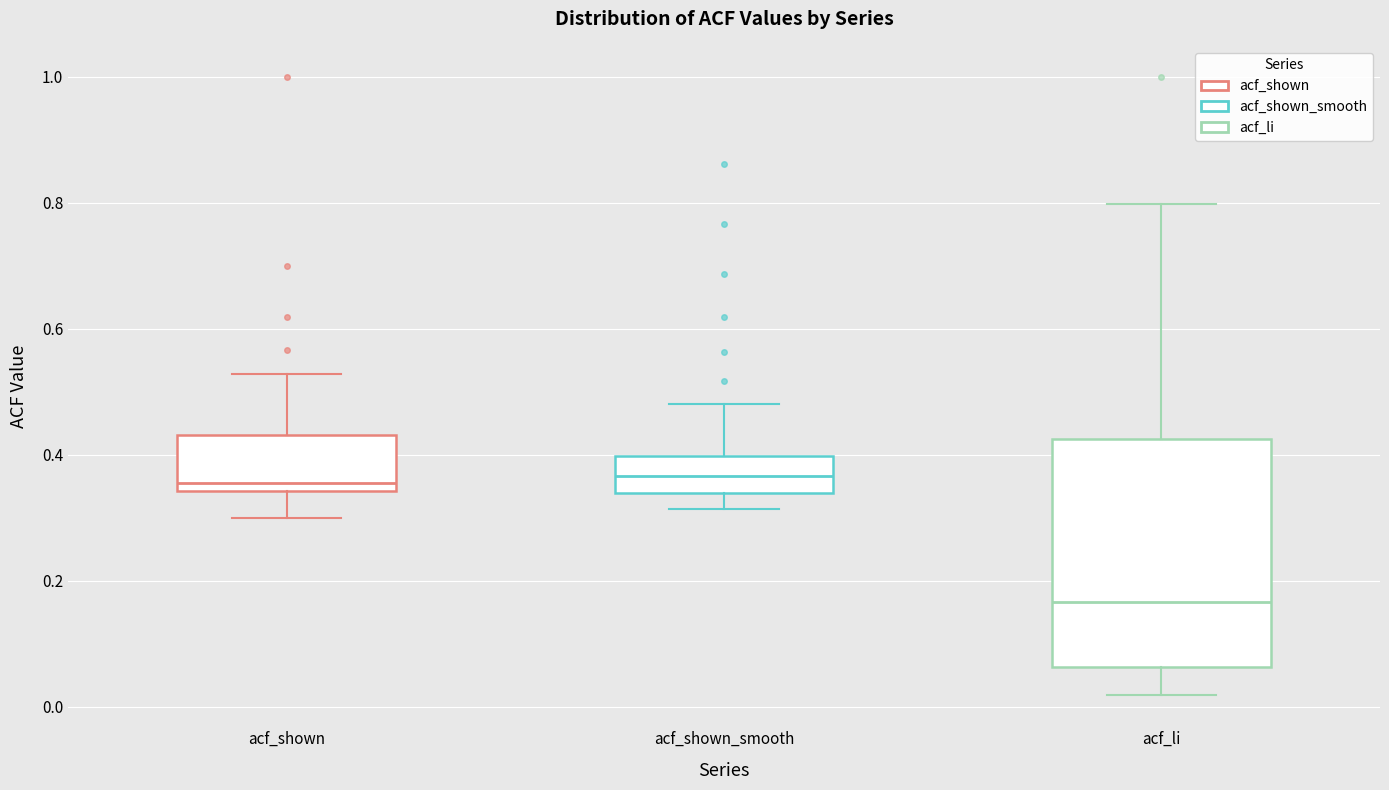

Where is the upper edge of the box for acf_shown_smooth on the y-axis? The values are not printed on the chart, so give them approximately, as read against the axis.

0.40